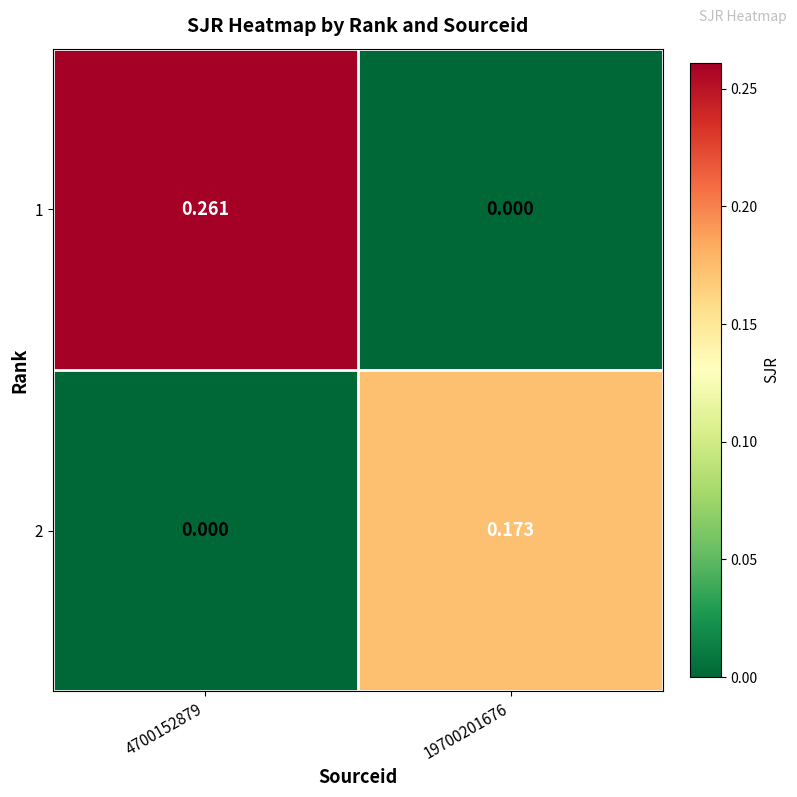

Which category has the highest value across all series?

4700152879